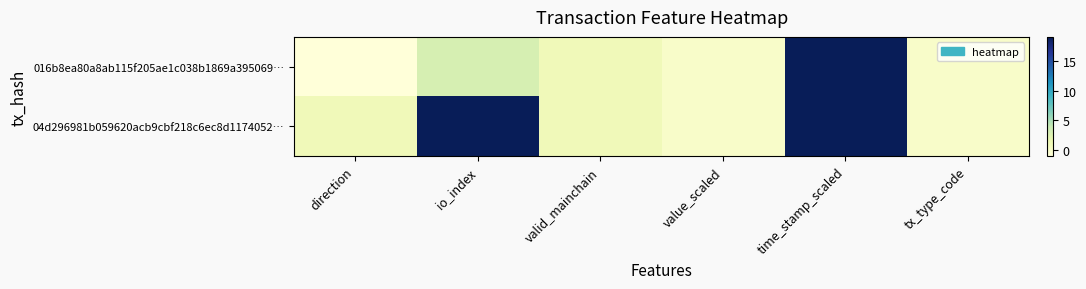

What is the greatest value displayed?

1618689623